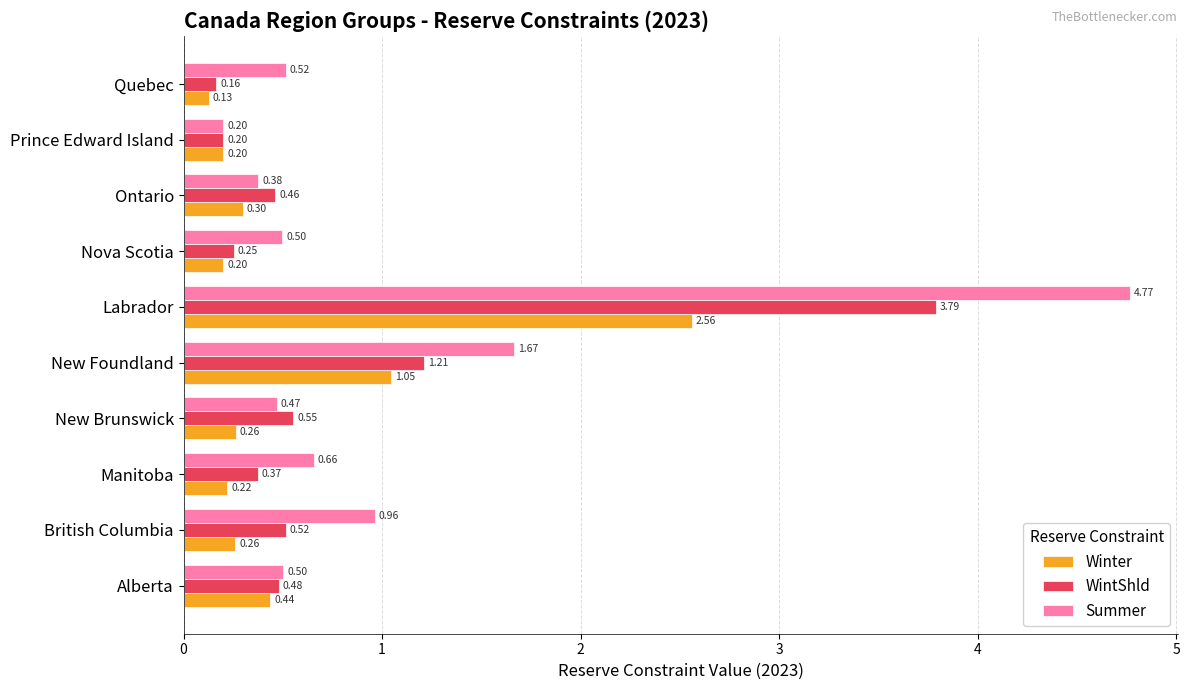

What are all the series names shown in the legend?

Winter, WintShld, Summer